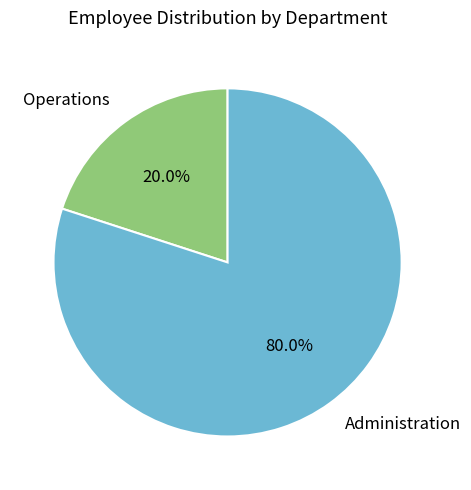

Count the number of slices in the pie.

2